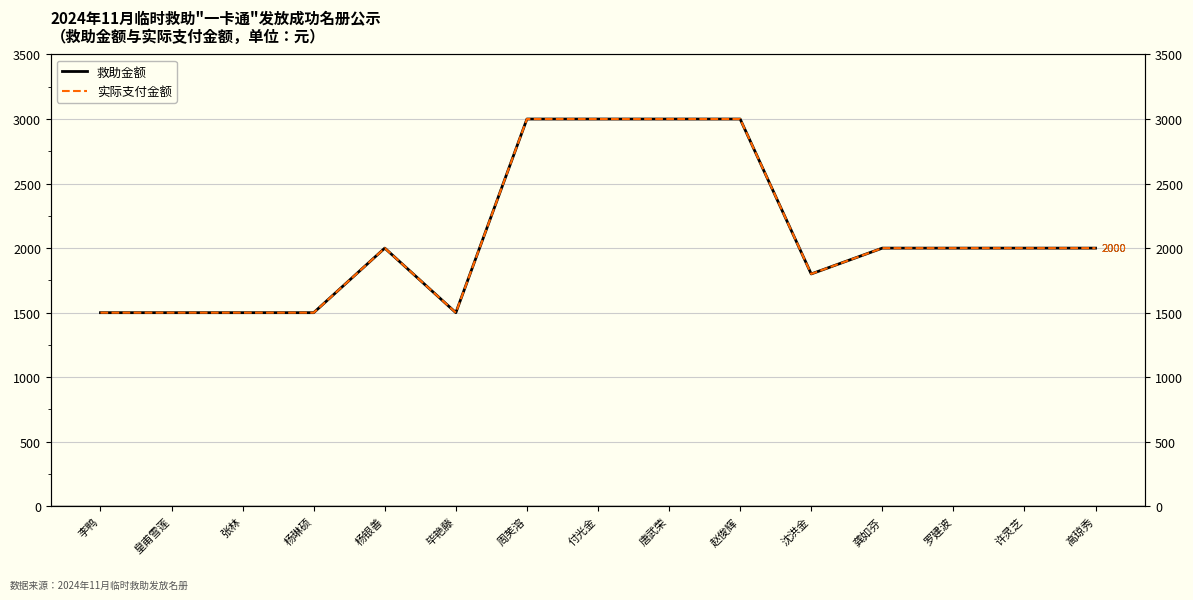

Which series has the widest spread of values?

救助金额